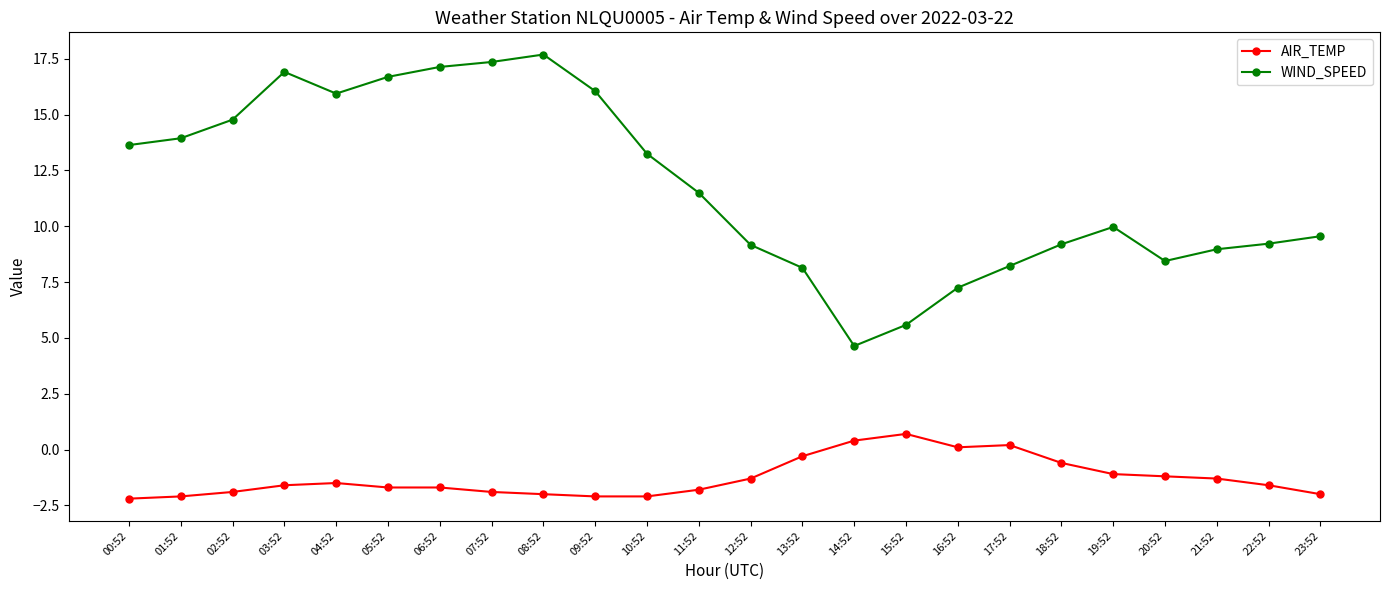

The AIR_TEMP series shows 0.4 at 14:52. True or false?

True